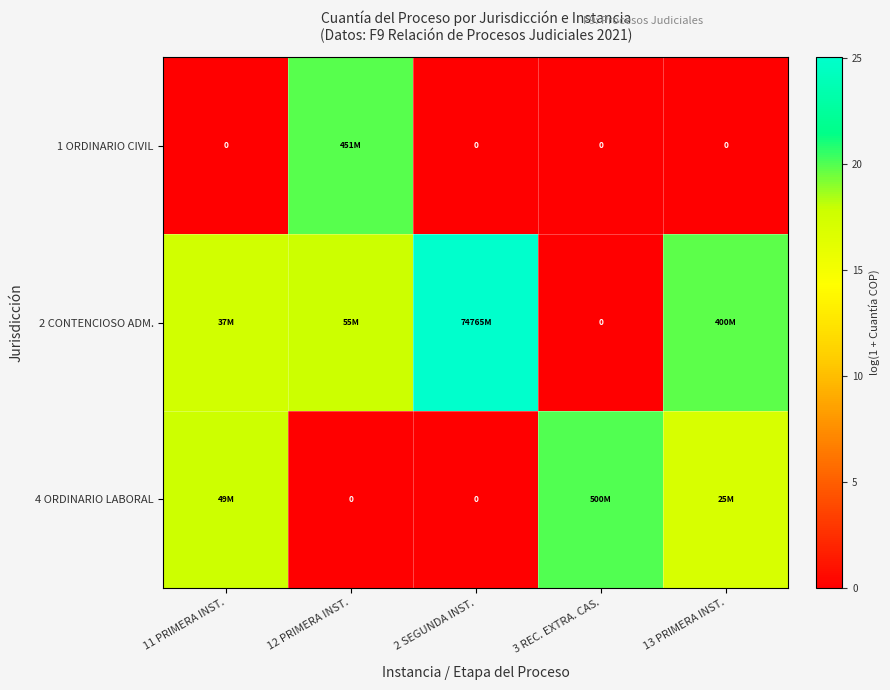

Which has a higher value, 3 REC. EXTRA. CAS. or 12 PRIMERA INST.?

12 PRIMERA INST.